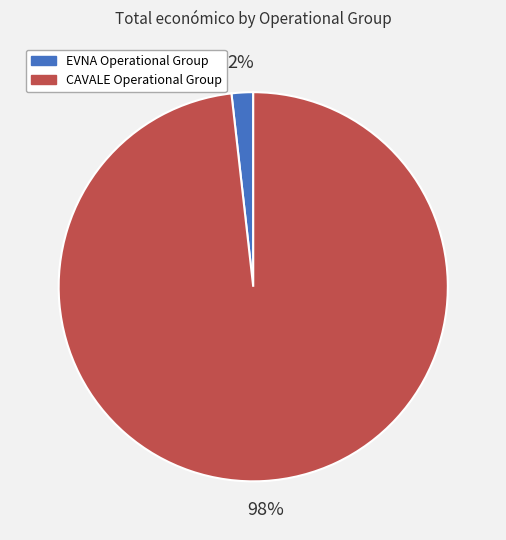

Which slice is the smallest?

EVNA Operational Group